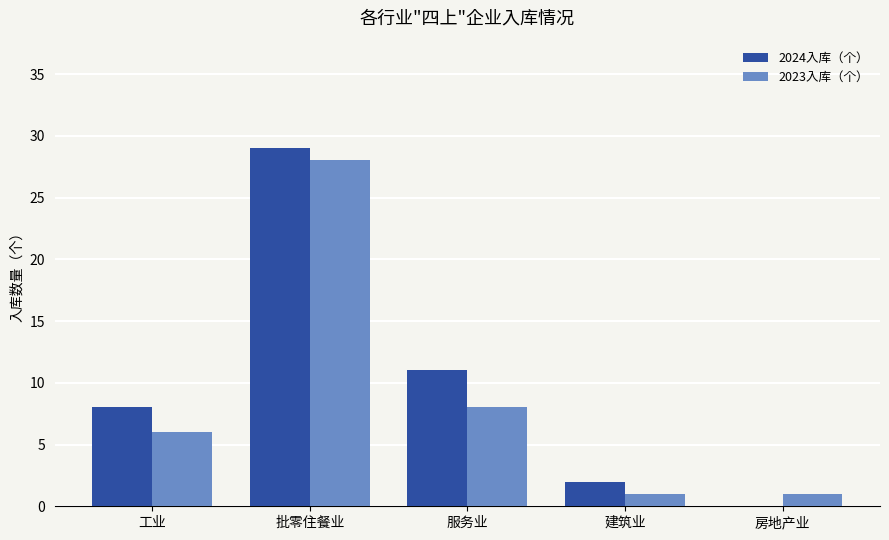

Read the 2023入库（个） value at 服务业, to the nearest 5.

10